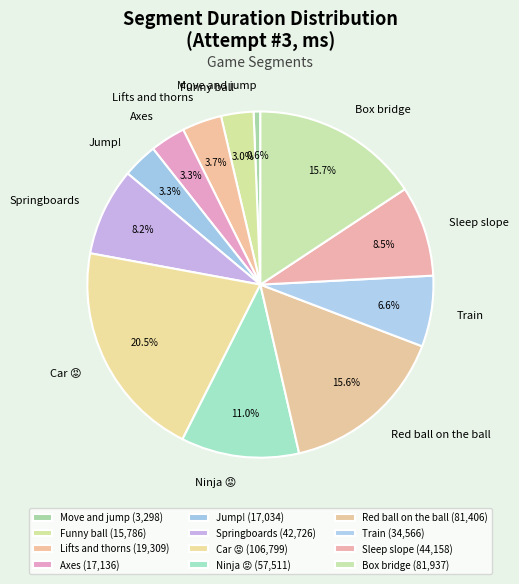

What percentage is the Red ball on the ball slice, to the nearest percent?

16%